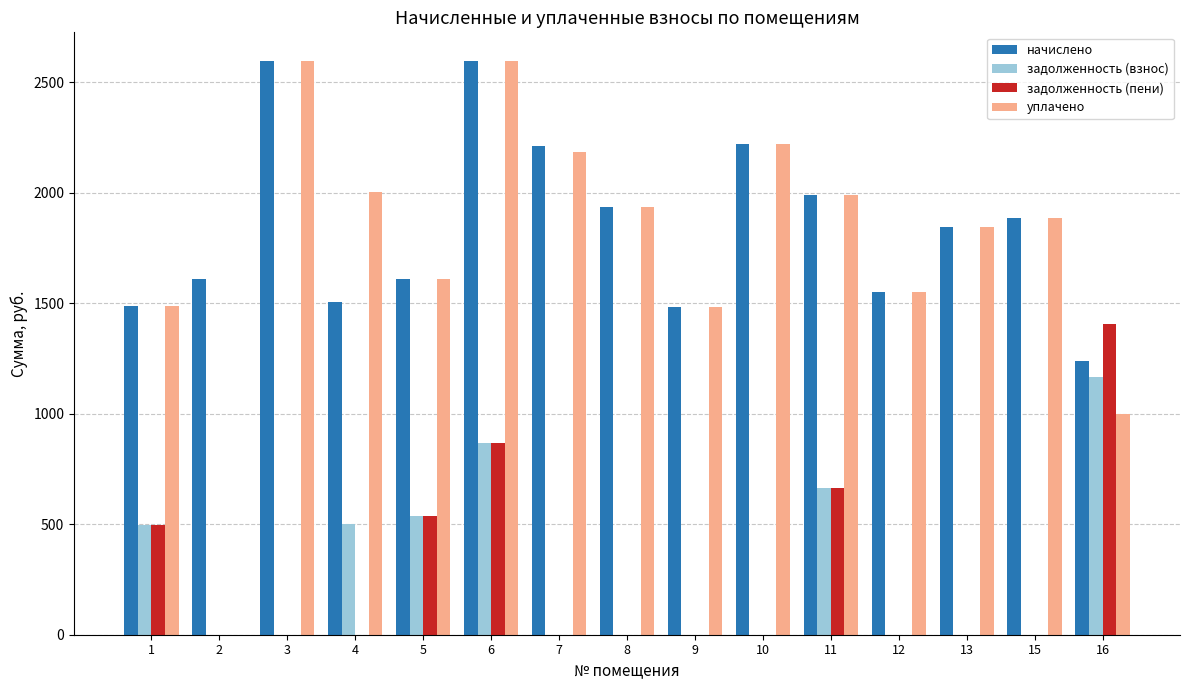

What is the greatest value displayed?

2595.5